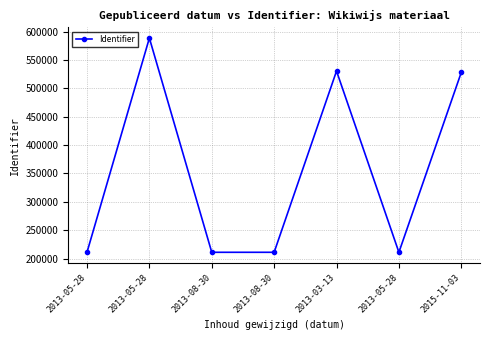

Count the number of categories in the chart.

7